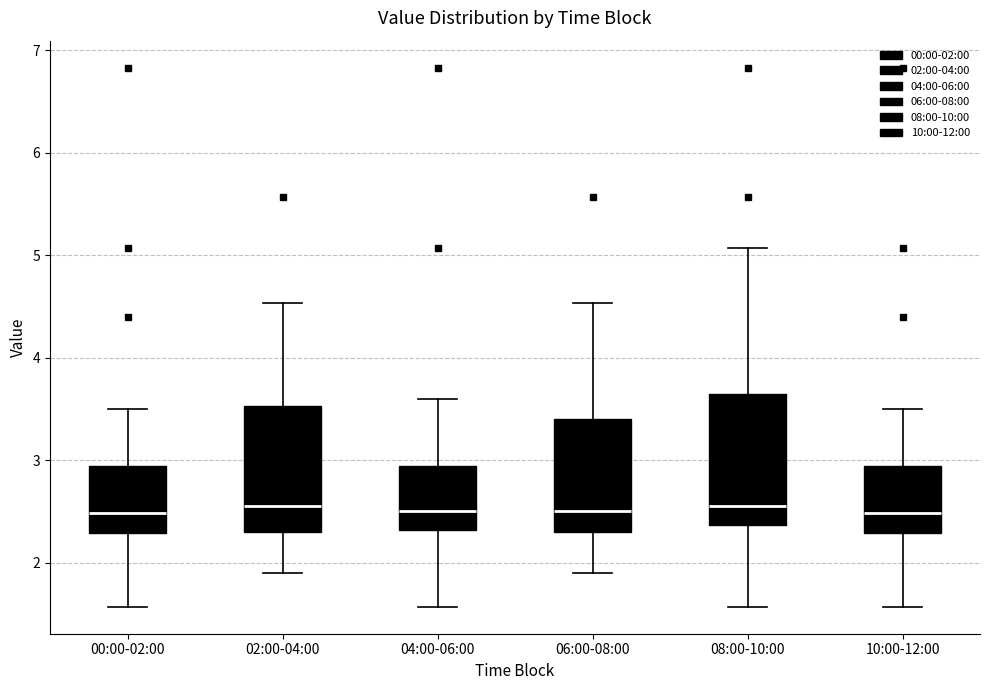

Where does the lower whisker of the box for 06:00-08:00 end on the y-axis? The values are not printed on the chart, so give them approximately, as read against the axis.

1.9